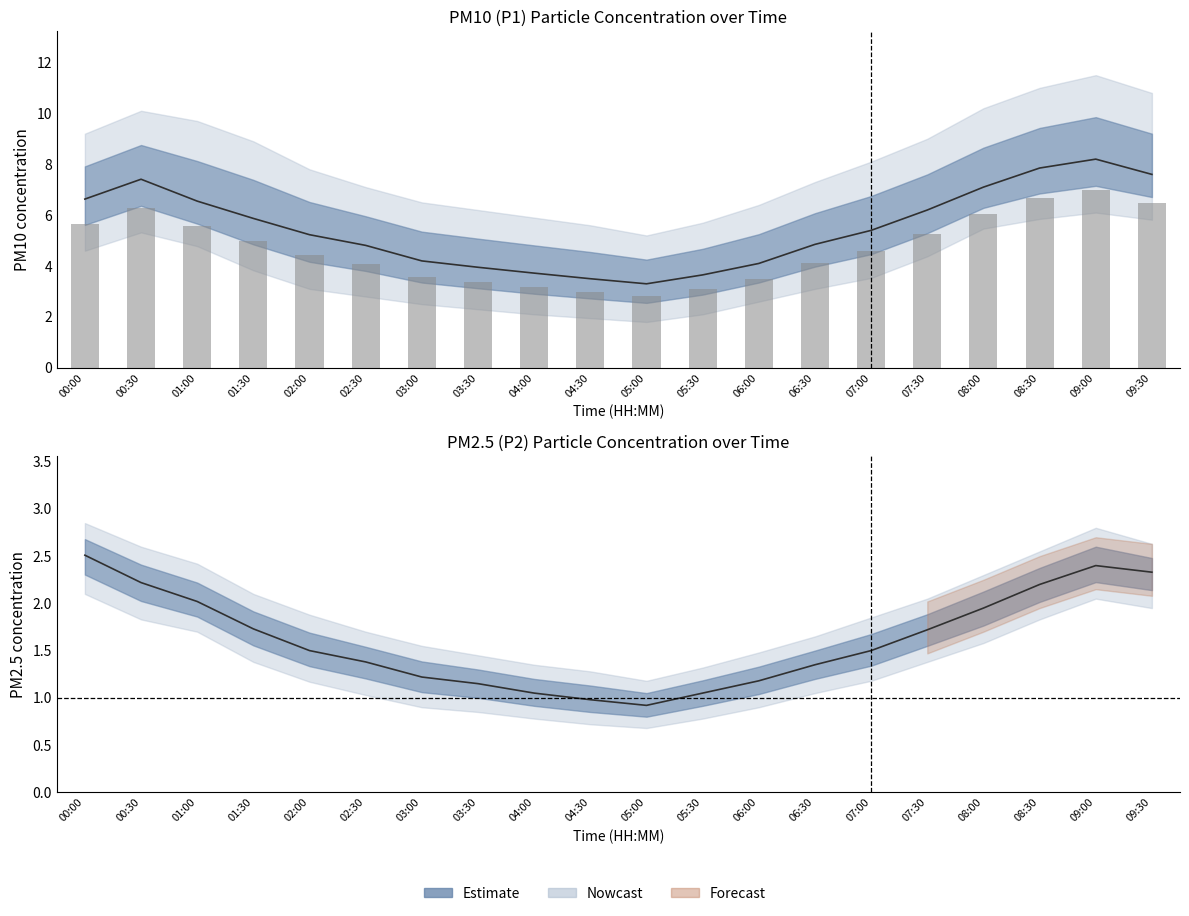

How many data points in P2 are above 1?

18